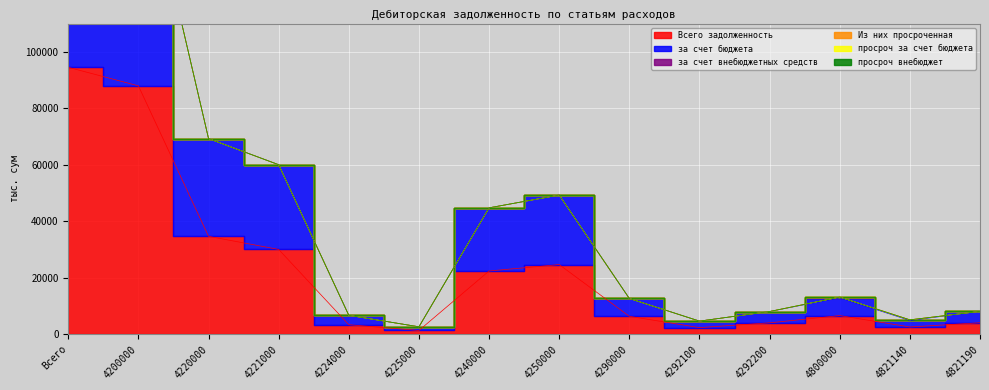

At which label does просроч за счет бюджета reach its minimum?

Всего